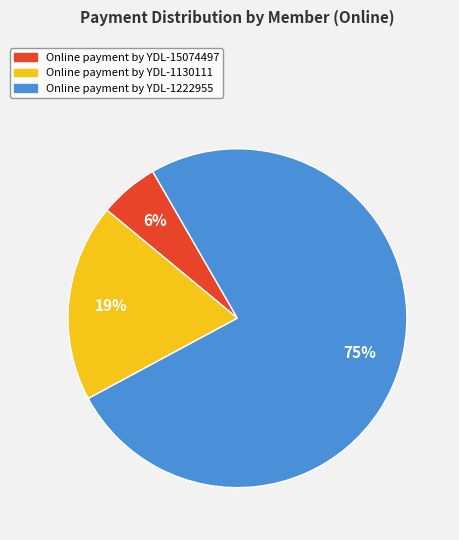

Does any single category account for the majority?

Yes